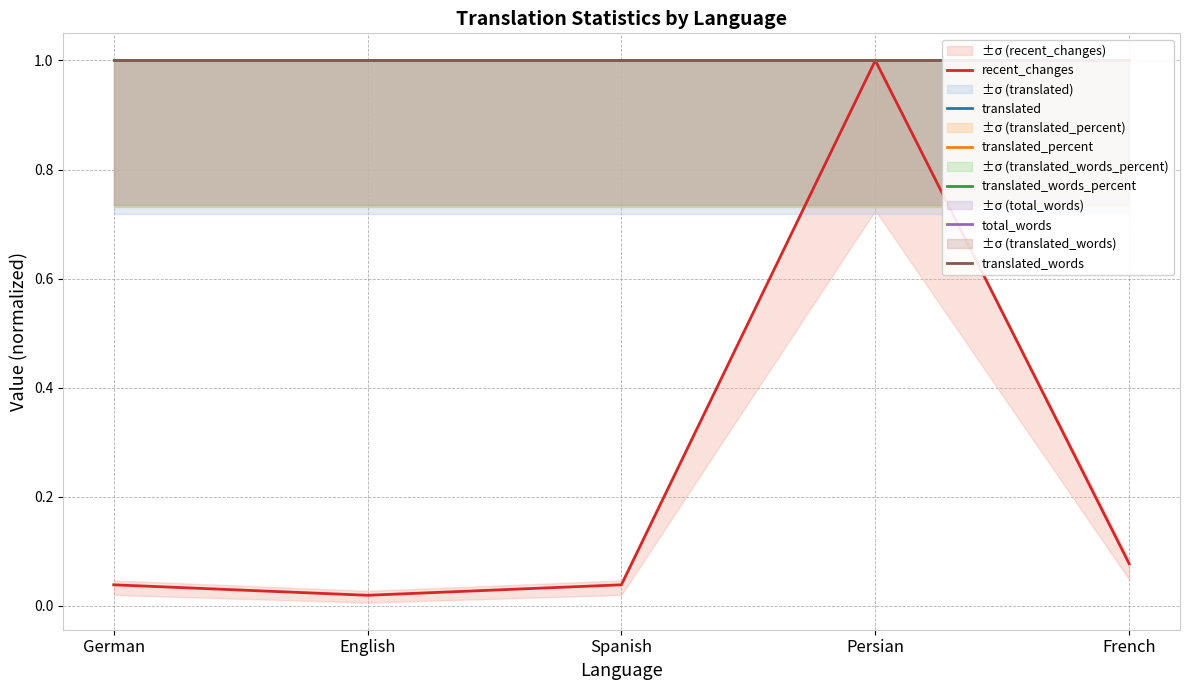

Reading right to left, list all the values displayed in this chart.

recent_changes: French=0.1	Persian=1.0	Spanish=0.0	English=0.0	German=0.0
translated: French=1.0	Persian=1.0	Spanish=1.0	English=1.0	German=1.0
translated_percent: French=1.0	Persian=1.0	Spanish=1.0	English=1.0	German=1.0
translated_words_percent: French=1.0	Persian=1.0	Spanish=1.0	English=1.0	German=1.0
total_words: French=1.0	Persian=1.0	Spanish=1.0	English=1.0	German=1.0
translated_words: French=1.0	Persian=1.0	Spanish=1.0	English=1.0	German=1.0